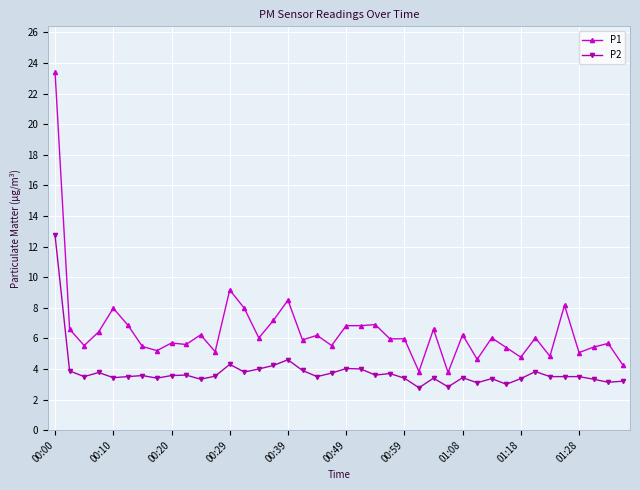

True or false: P1 has more than 2 points higher than both neighbors.

True